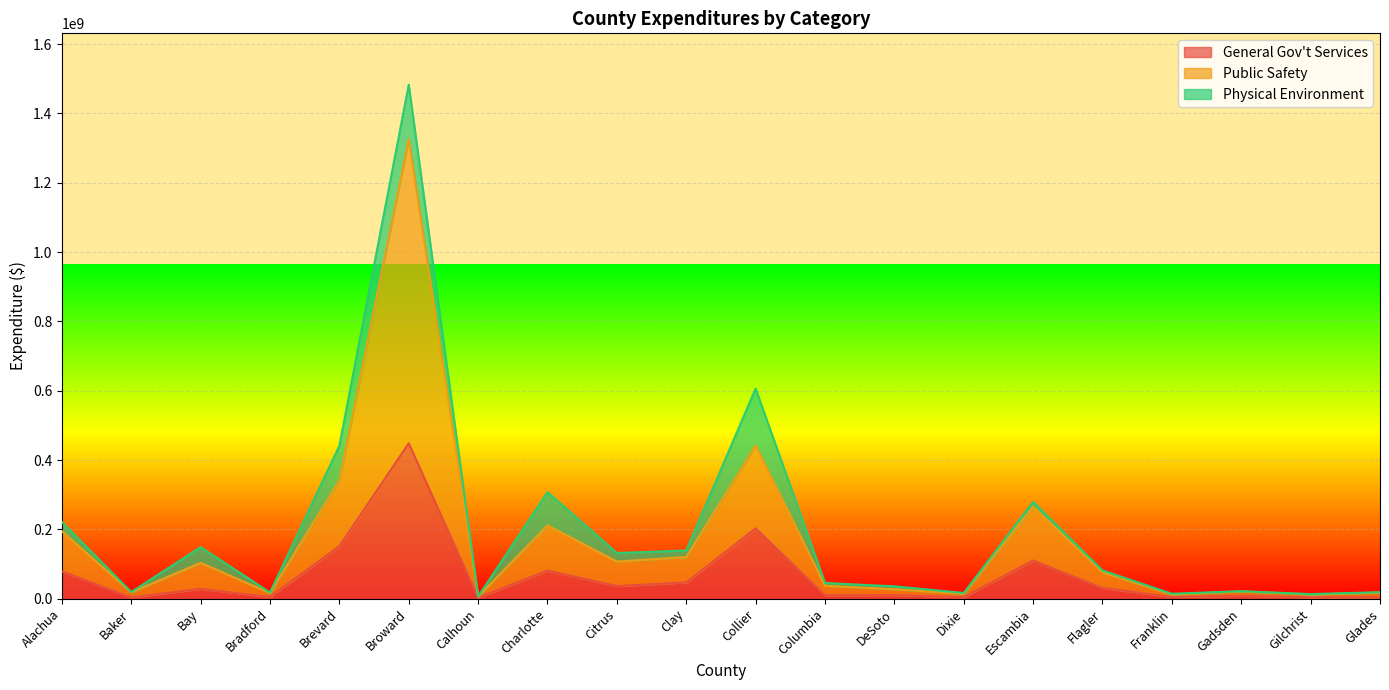

At which category does General Gov't Services reach its first local valley?

Baker